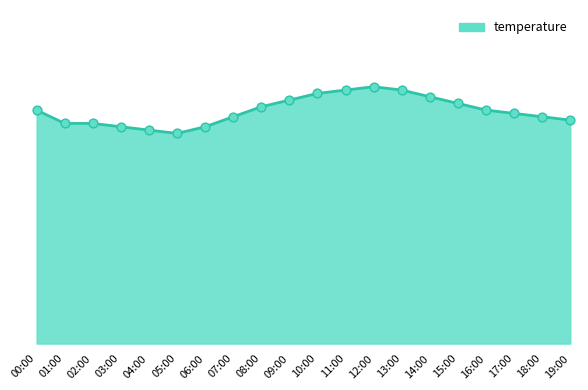

What is the change in value from 11:00 to 18:00?

-0.8